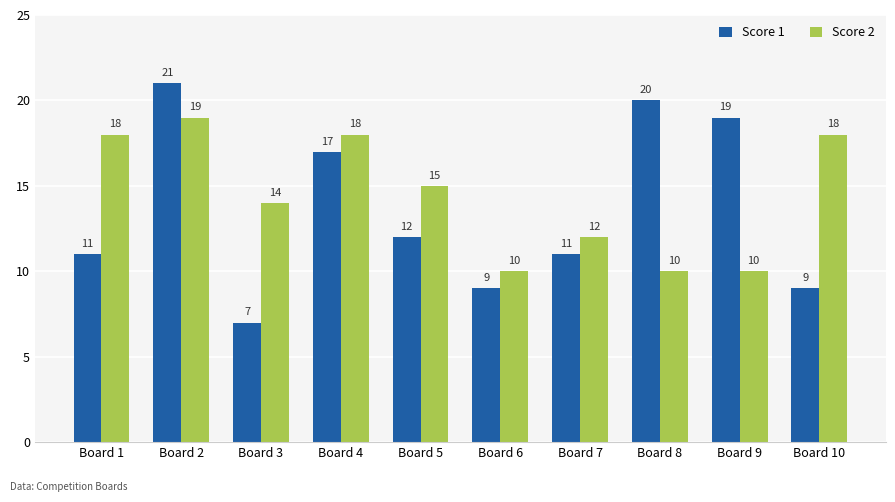

Which series changed the most between Board 6 and Board 10?

Score 2